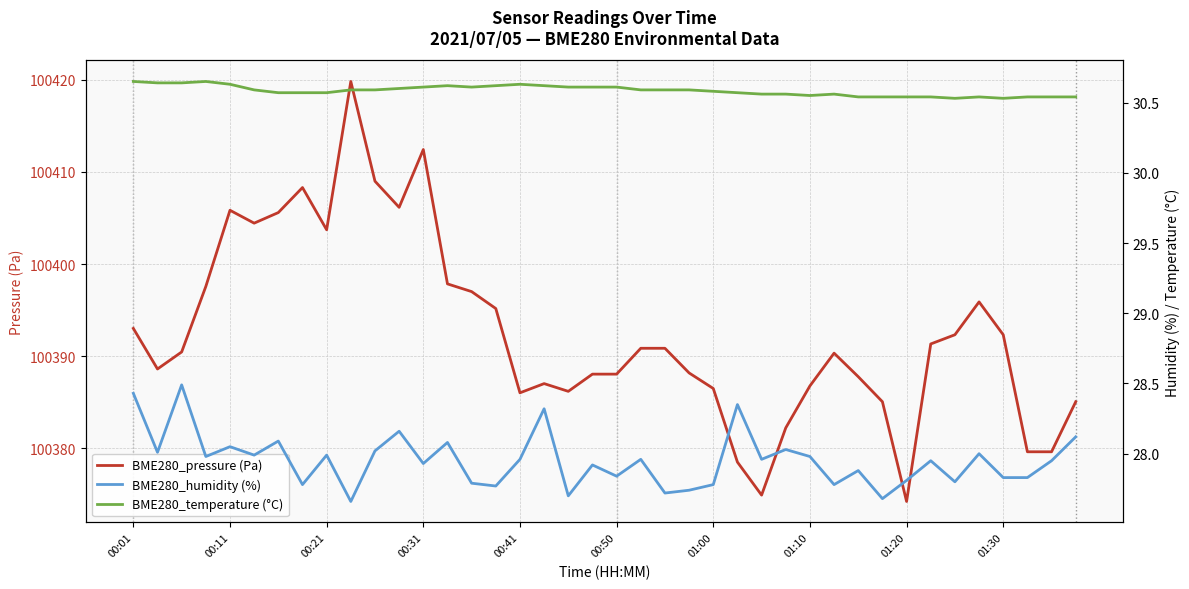

What is the lowest value of the BME280_pressure (Pa) series?

100374.2